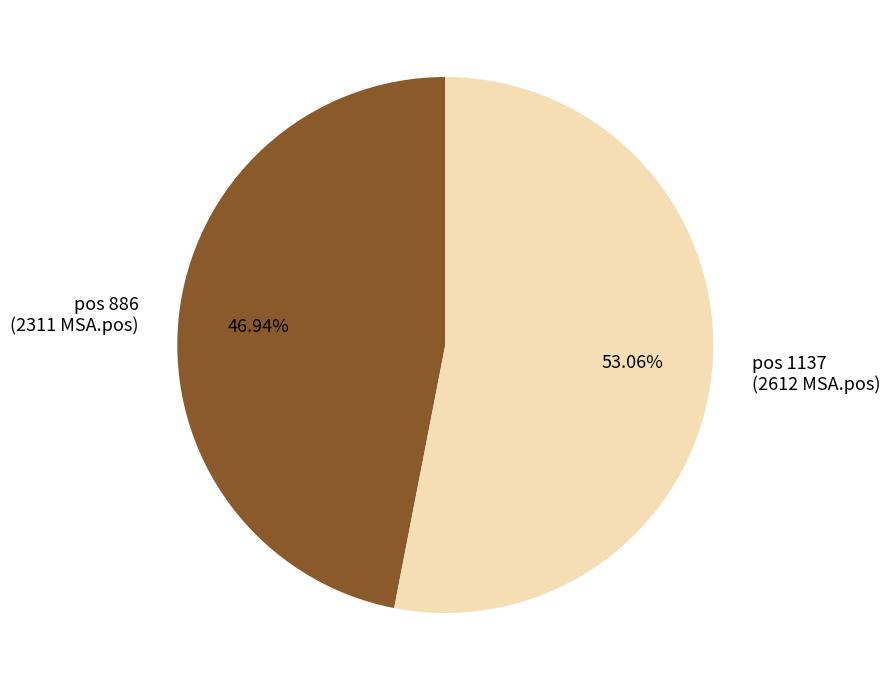

Rank the categories by value from lowest to highest.

pos 886 (2311 MSA.pos), pos 1137 (2612 MSA.pos)